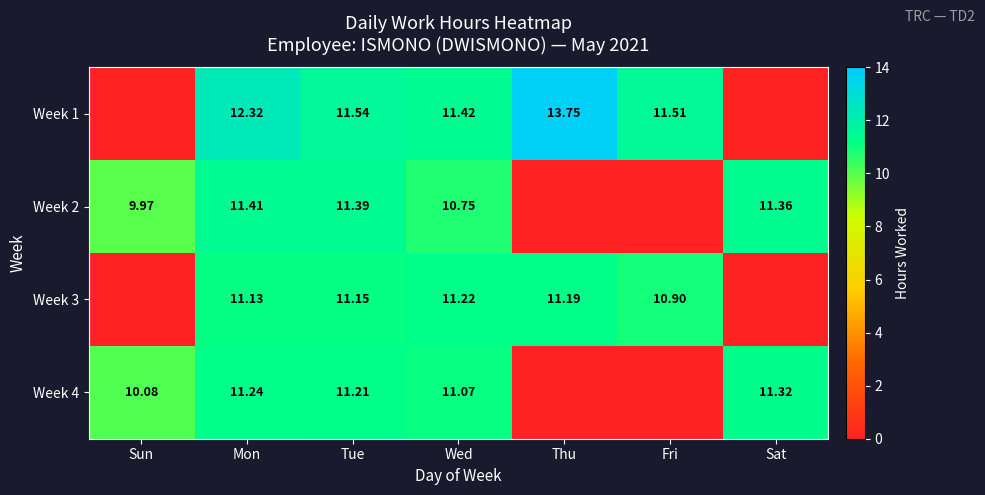

True or false: Week 2 has a value of -6.1 at Fri.

False